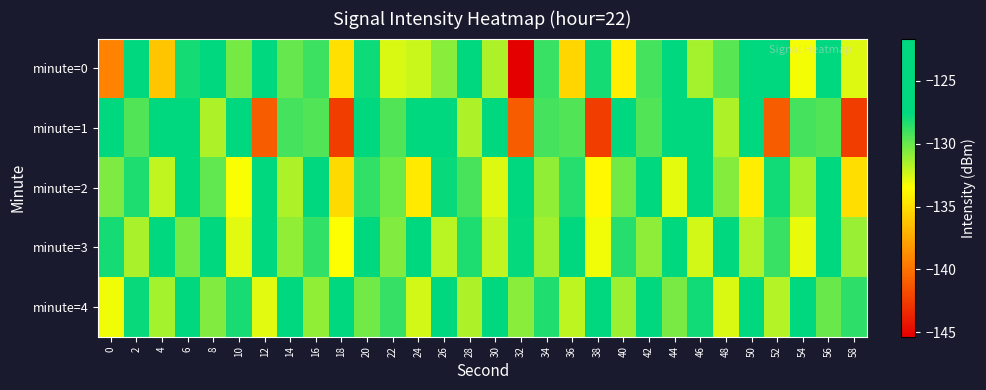

Which has a higher value, 30 or 42?

42